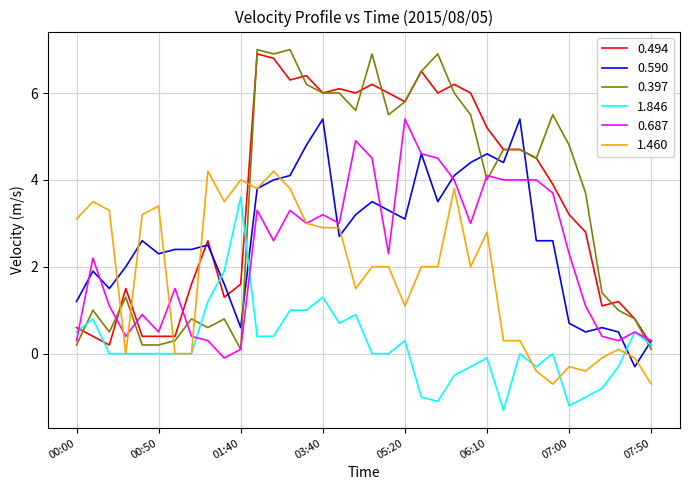

What is the smallest value displayed?

-1.3